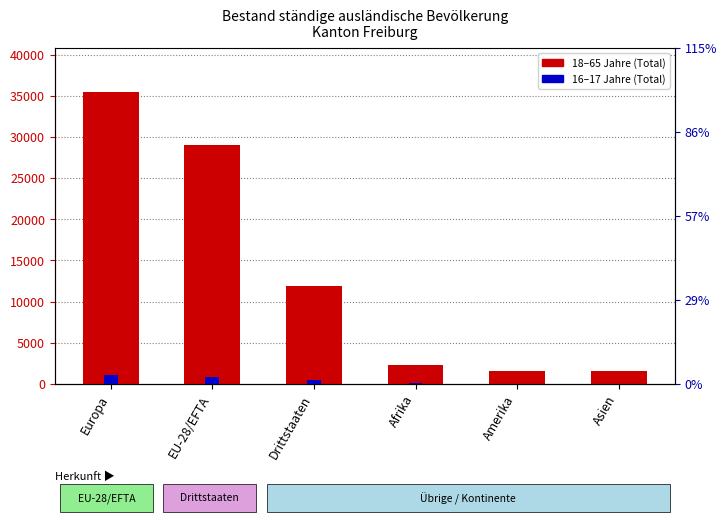

What is the label of the 3rd bar from the right?

Afrika